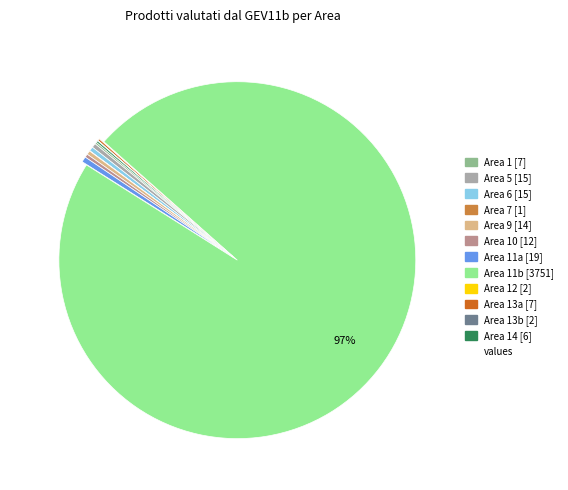

To the nearest percent, what is the average slice percentage?

8%